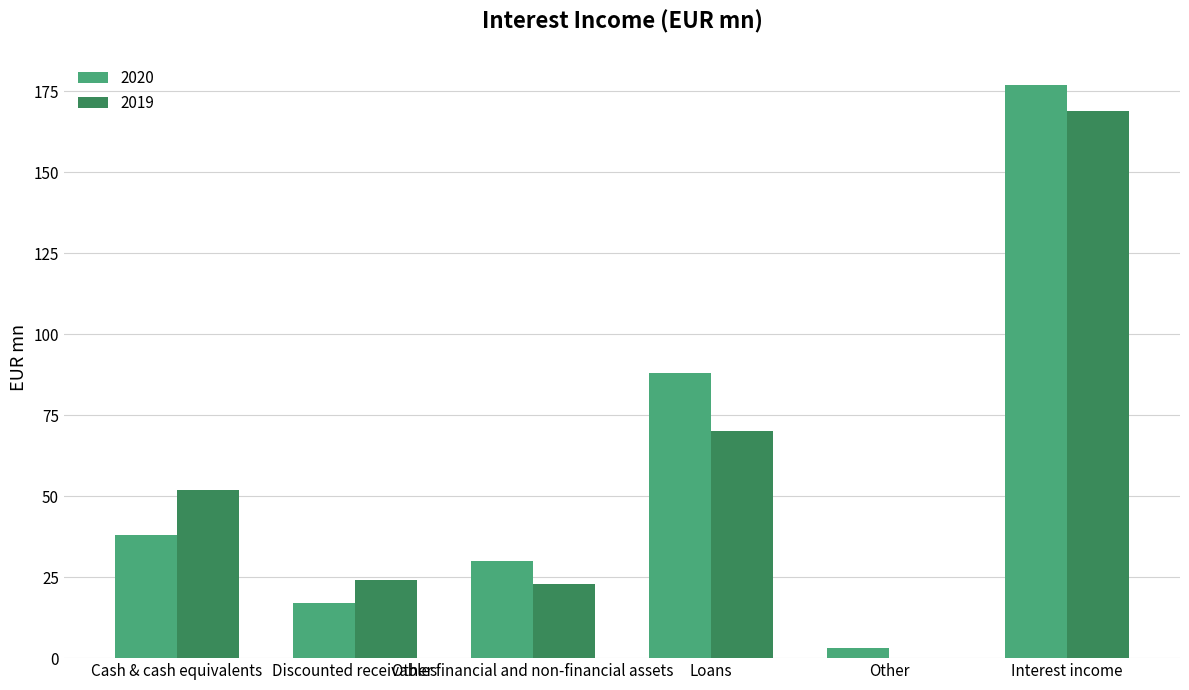

Reading right to left, transcribe all the data shown in this chart.

2020: 177	3	88	30	17	38
2019: 169	0	70	23	24	52